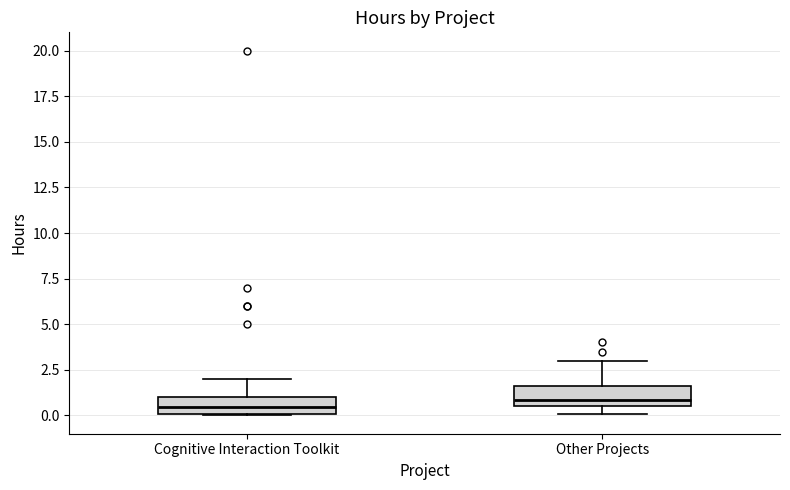

Reading left to right, read every box against the y-axis: the position of its median line, the range the box covers, and the ends of its whiskers. The values are not printed on the chart, so give them approximately, as read against the axis.

Cognitive Interaction Toolkit: median 0.5, box 0.0 to 1.0, whiskers 0.0 to 2.0
Other Projects: median 1.0, box 0.5 to 1.5, whiskers 0.0 to 3.0